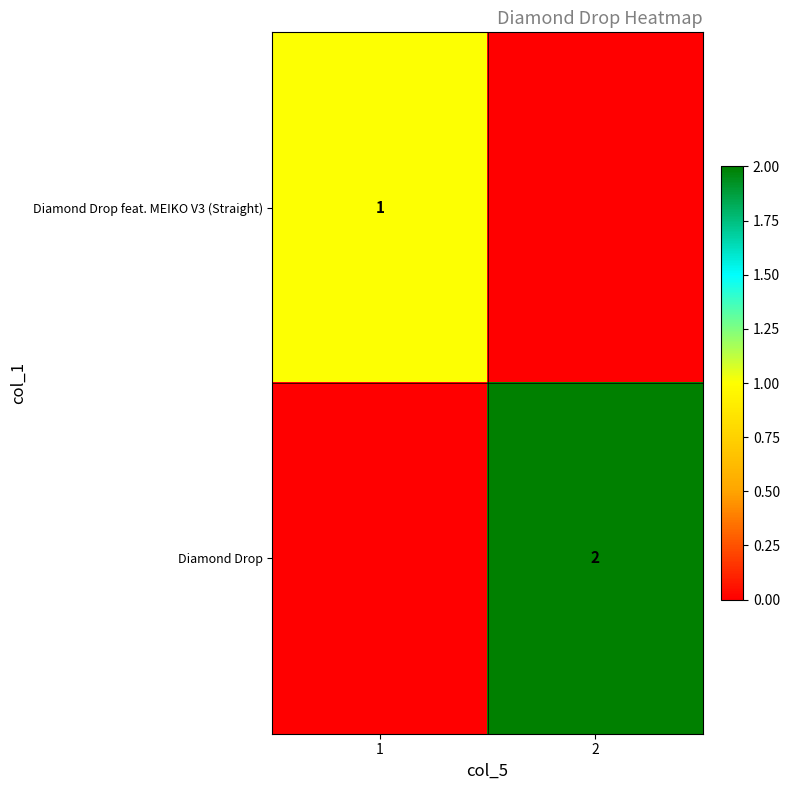

The value of Diamond Drop at 2 is 2. True or false?

True